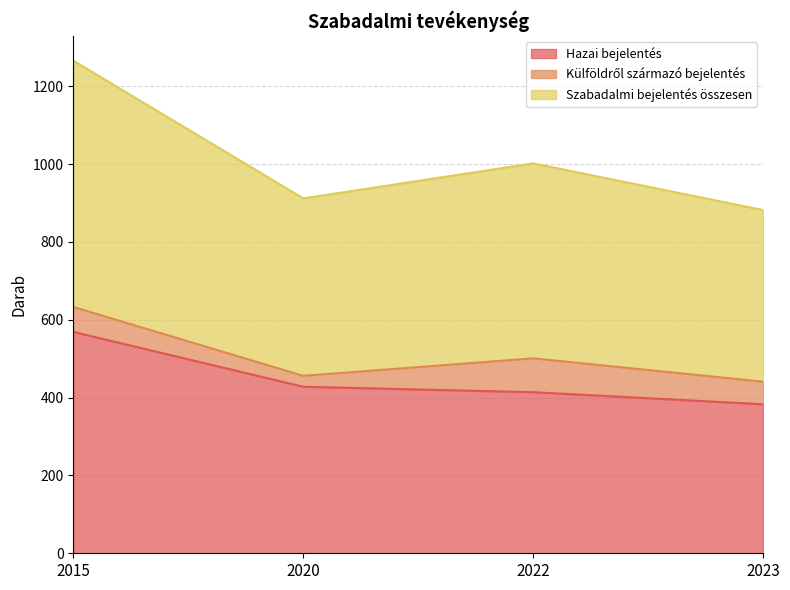

Does the chart display data point markers on the line(s)?

No